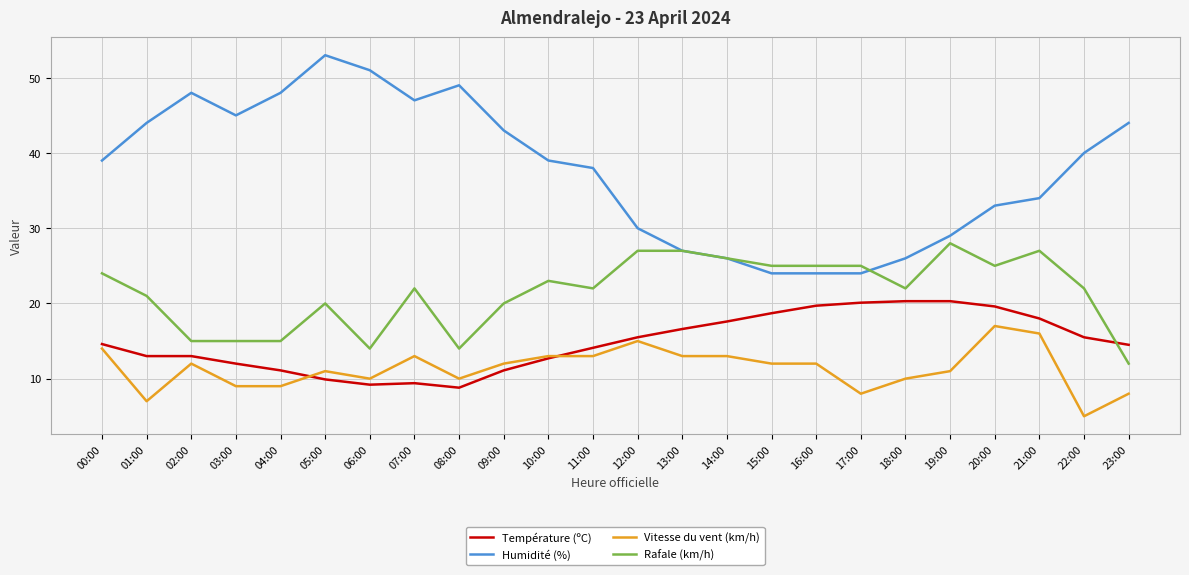

What is the lowest value of the Rafale (km/h) series?

12.0